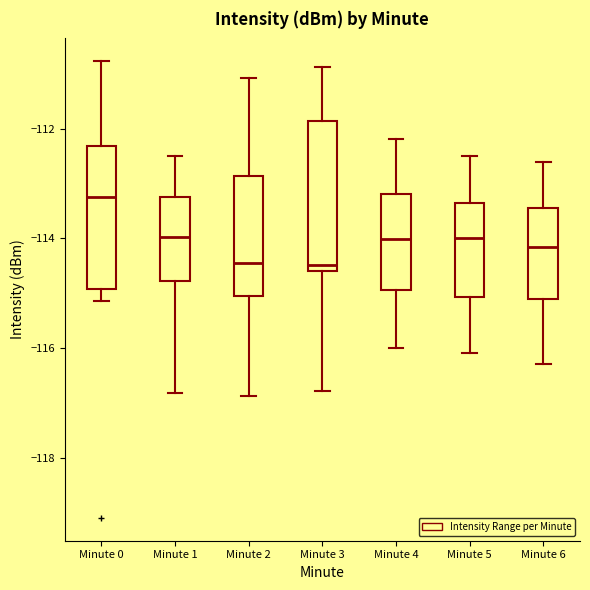

Reading left to right, read every box against the y-axis: the position of its median line, the range the box covers, and the ends of its whiskers. The values are not printed on the chart, so give them approximately, as read against the axis.

Minute 0: median -113.2, box -115.0 to -112.4, whiskers -115.2 to -110.8
Minute 1: median -114.0, box -114.8 to -113.2, whiskers -116.8 to -112.4
Minute 2: median -114.4, box -115.0 to -112.8, whiskers -116.8 to -111.0
Minute 3: median -114.4, box -114.6 to -111.8, whiskers -116.8 to -110.8
Minute 4: median -114.0, box -115.0 to -113.2, whiskers -116.0 to -112.2
Minute 5: median -114.0, box -115.0 to -113.4, whiskers -116.0 to -112.4
Minute 6: median -114.2, box -115.0 to -113.4, whiskers -116.2 to -112.6